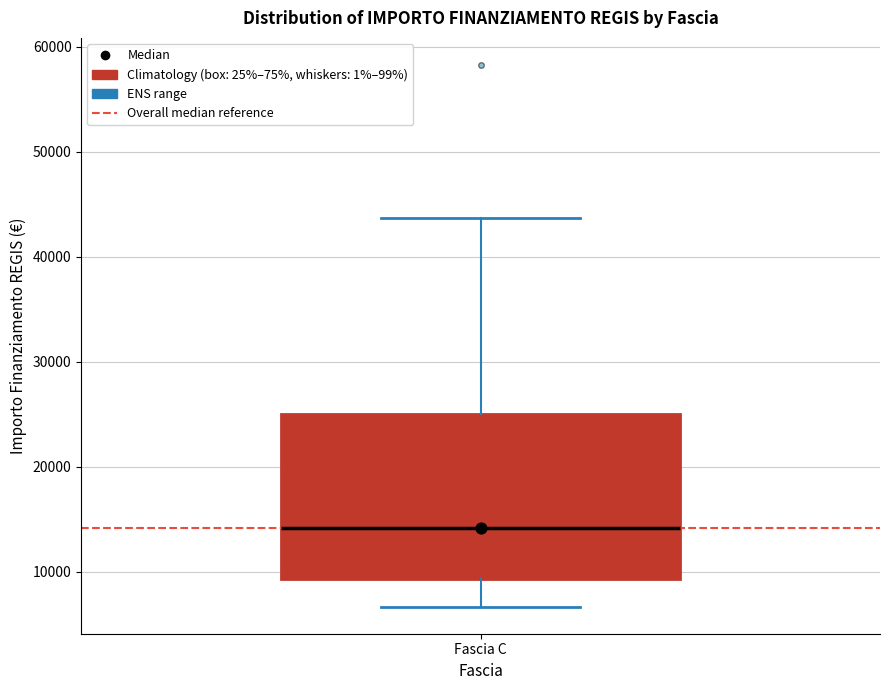

Read this box plot against the y-axis: the position of the median line, the range covered by the box, and the ends of both whiskers. The values are not printed on the chart, so give them approximately, as read against the axis.

median 14000, box 9000 to 25000, whiskers 7000 to 44000